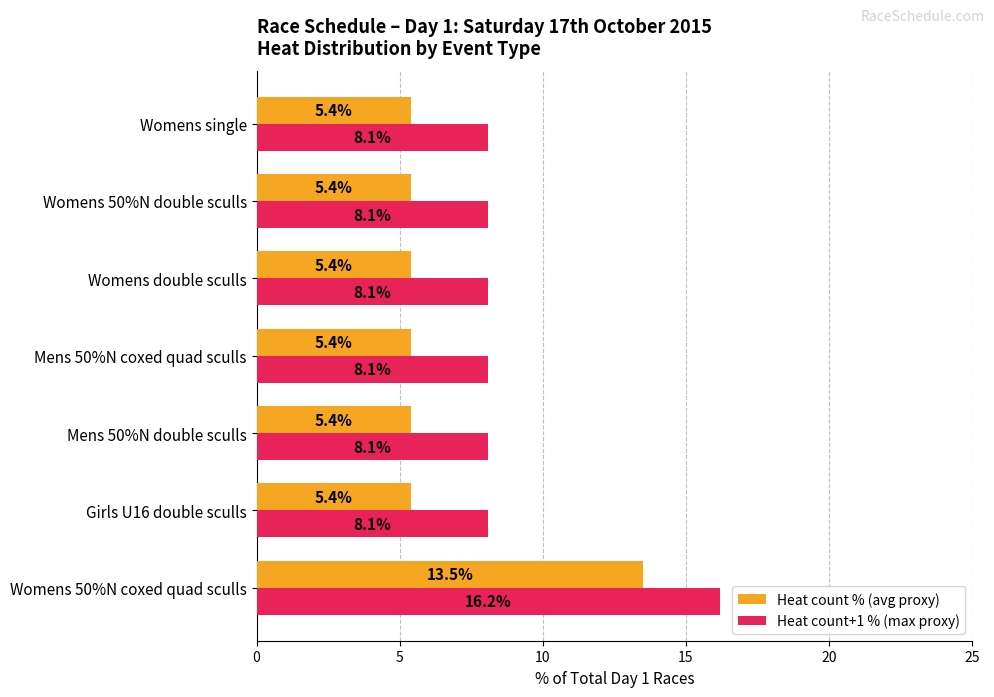

List the series in order of their peak value, lowest first.

Heat count % (avg proxy), Heat count+1 % (max proxy)